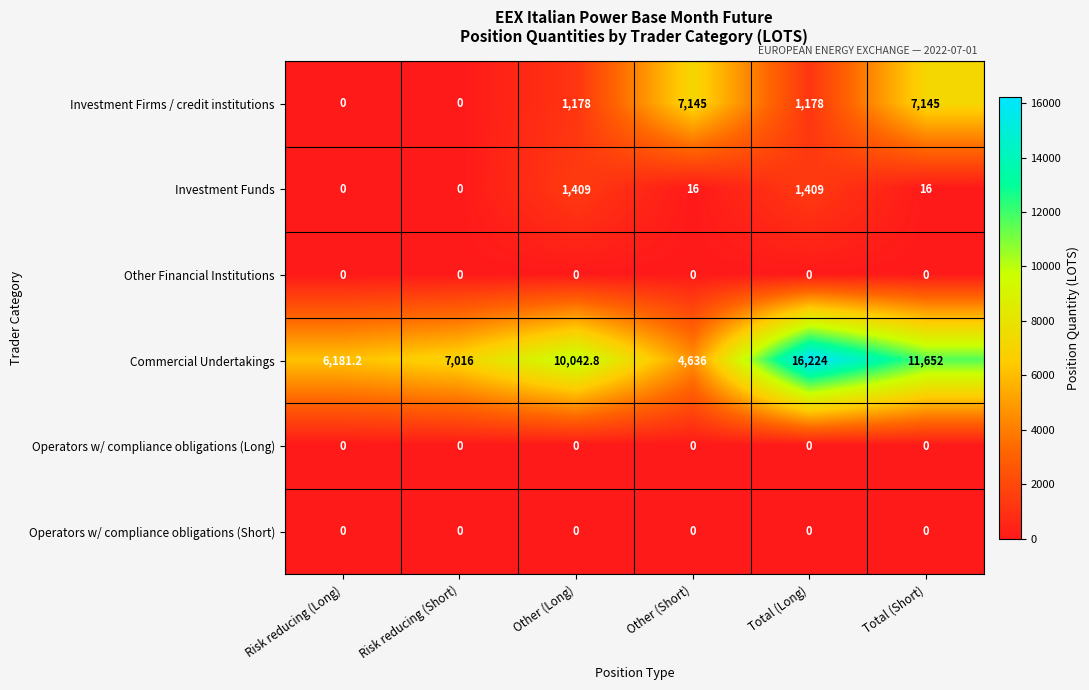

What is the maximum value shown in the chart?

16224.0